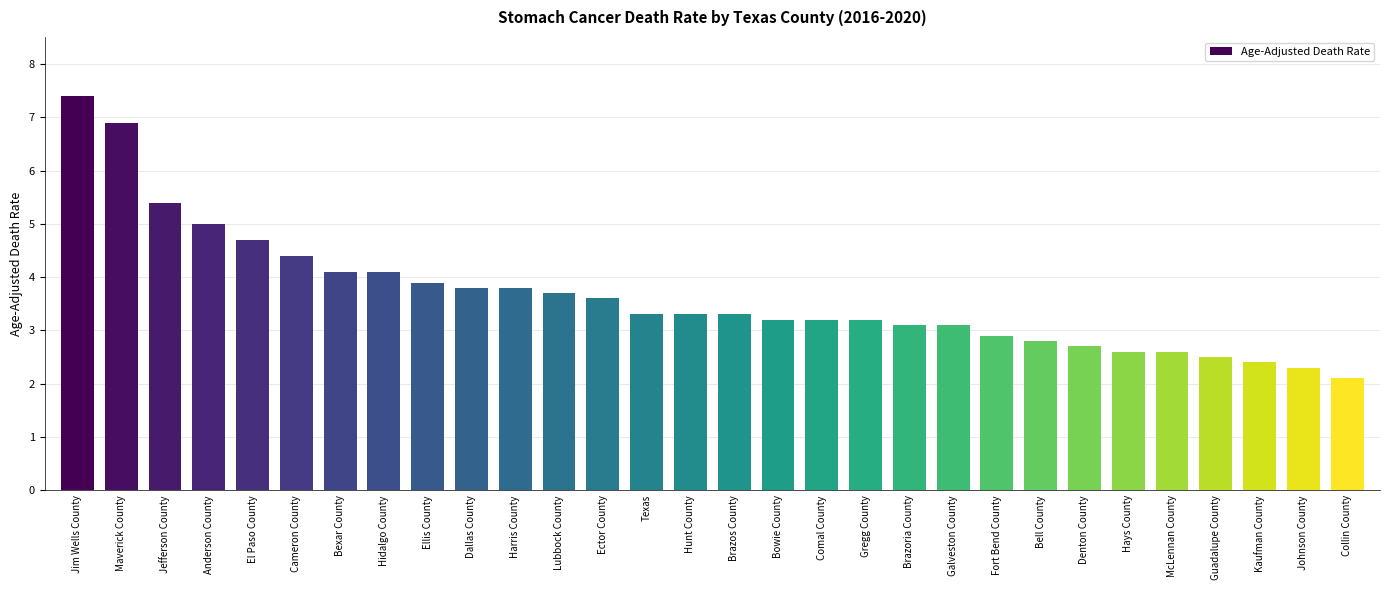

Read the value at Hidalgo County.

4.1